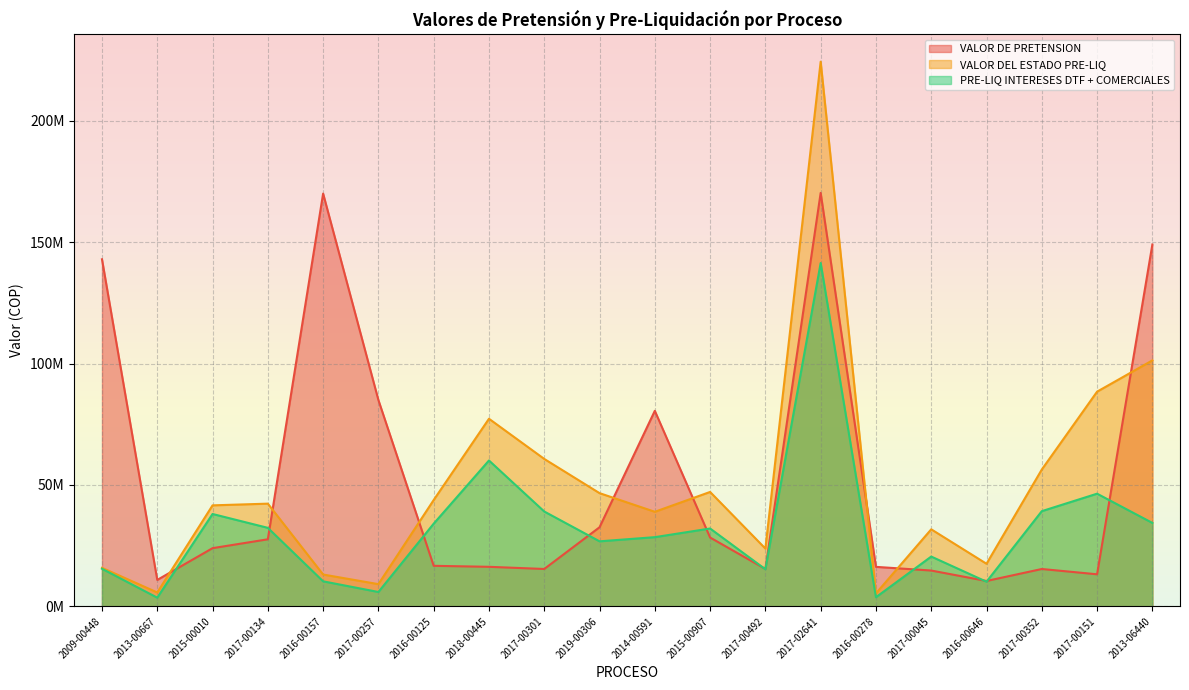

At 2019-00306, list the series in order from largest to smallest.

VALOR DEL ESTADO PRE-LIQ, VALOR DE PRETENSION, PRE-LIQ INTERESES DTF + COMERCIALES